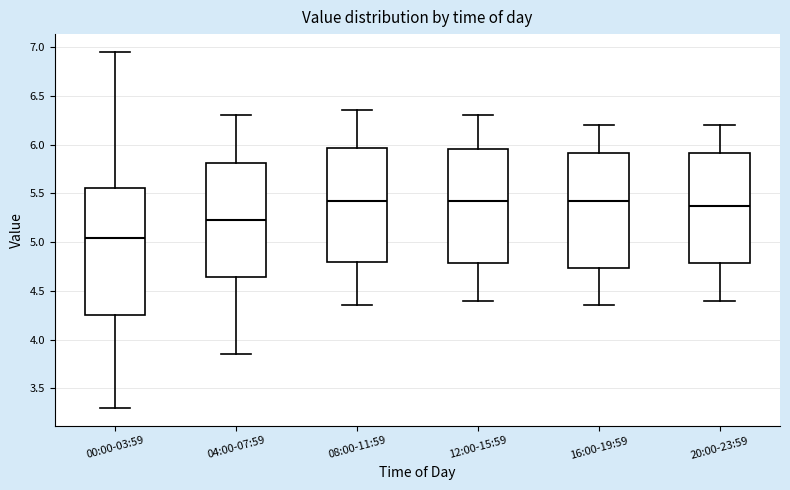

Which box is the tallest, from its lower edge to its upper edge?

00:00-03:59